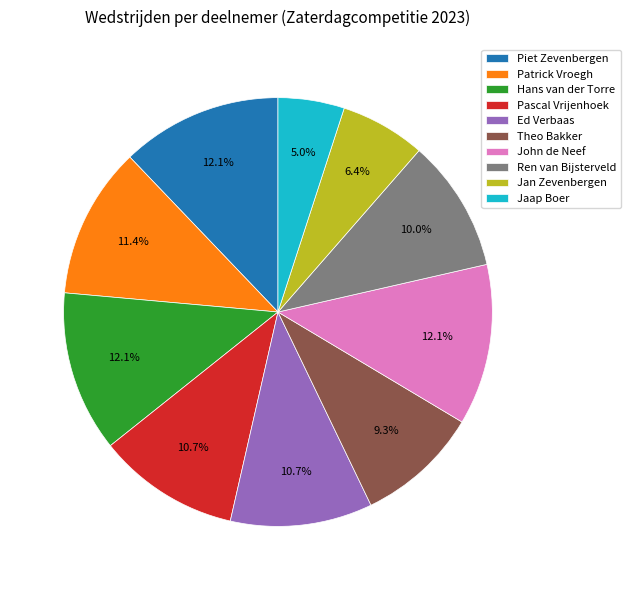

To the nearest percent, what is the difference between the Theo Bakker and Patrick Vroegh slice percentages?

2%